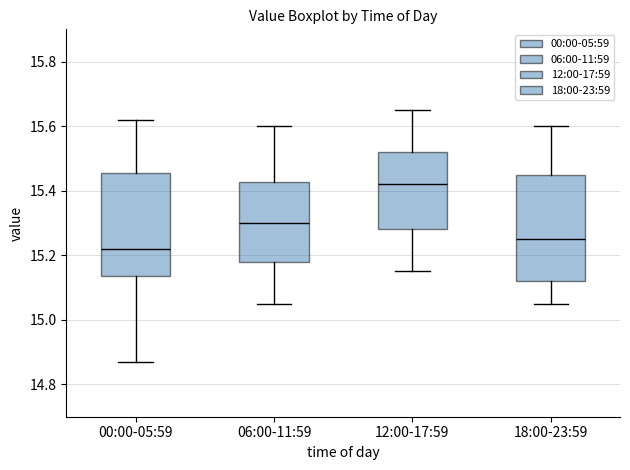

Reading left to right, transcribe this box plot: for each box, give where its median line is, the range the box spans, and where its two whiskers end, as read against the y-axis. The values are not printed on the chart, so give them approximately, as read against the axis.

00:00-05:59: median 15.22, box 15.14 to 15.46, whiskers 14.88 to 15.62
06:00-11:59: median 15.30, box 15.18 to 15.42, whiskers 15.06 to 15.60
12:00-17:59: median 15.42, box 15.28 to 15.52, whiskers 15.16 to 15.66
18:00-23:59: median 15.26, box 15.12 to 15.46, whiskers 15.06 to 15.60